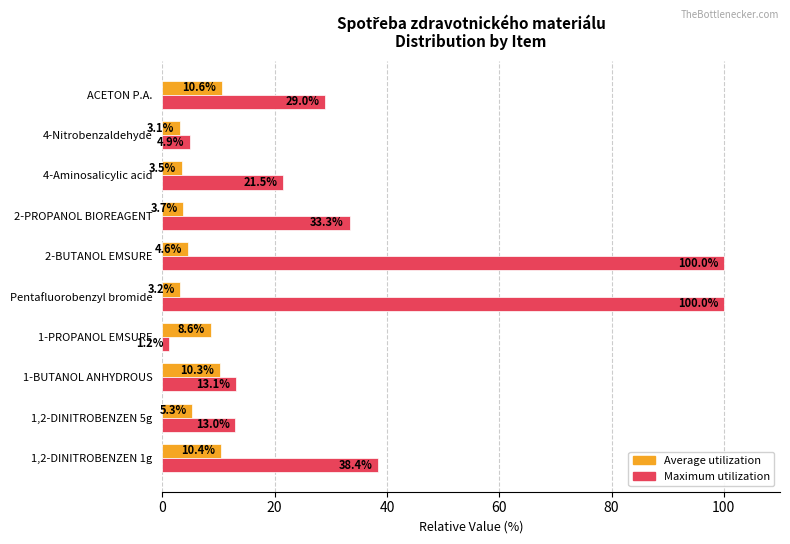

Which series has the largest range (max minus min)?

Maximum utilization